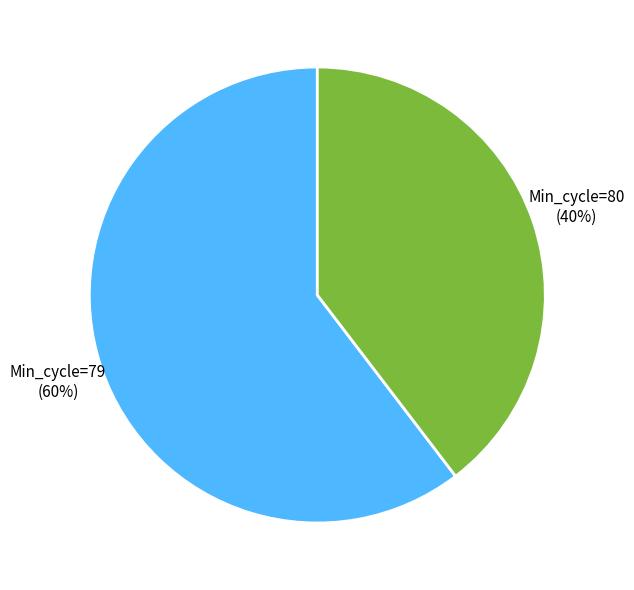

To the nearest percent, what percentage of the pie is Min_cycle=80?

40%